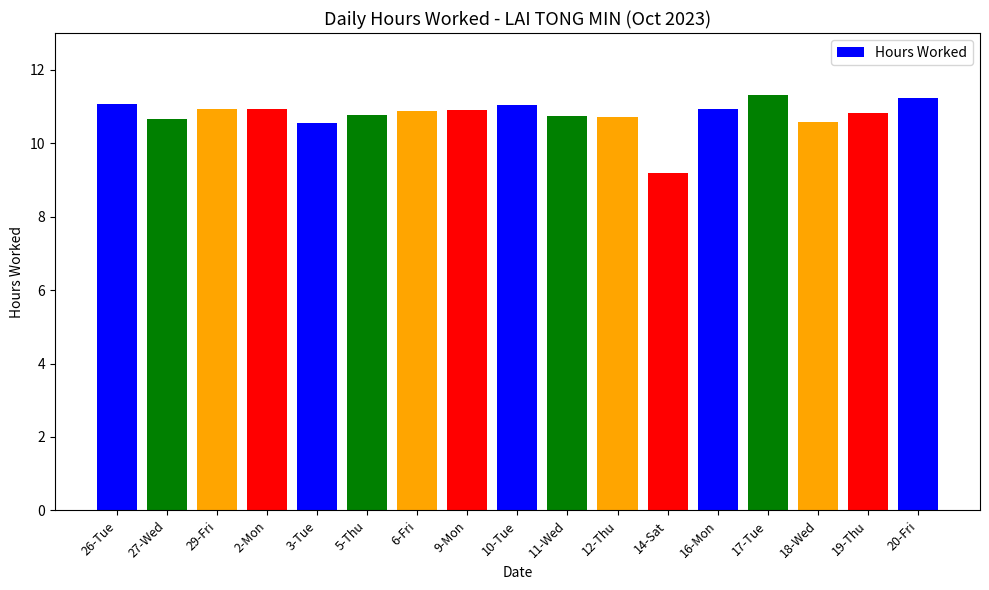

What is the difference between the maximum and second lowest values?

0.8